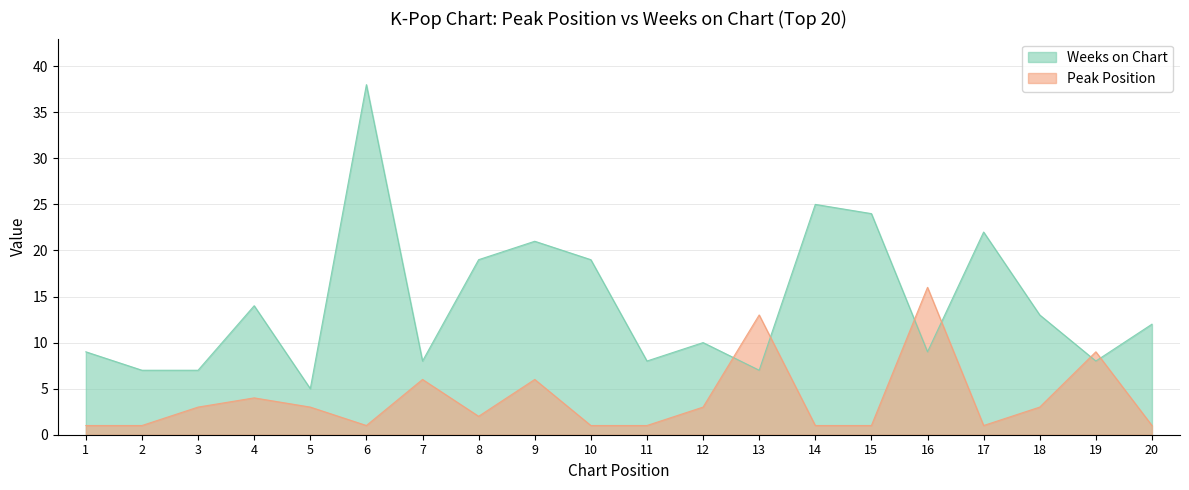

True or false: Weeks on Chart has a value of 7 at 13.

True